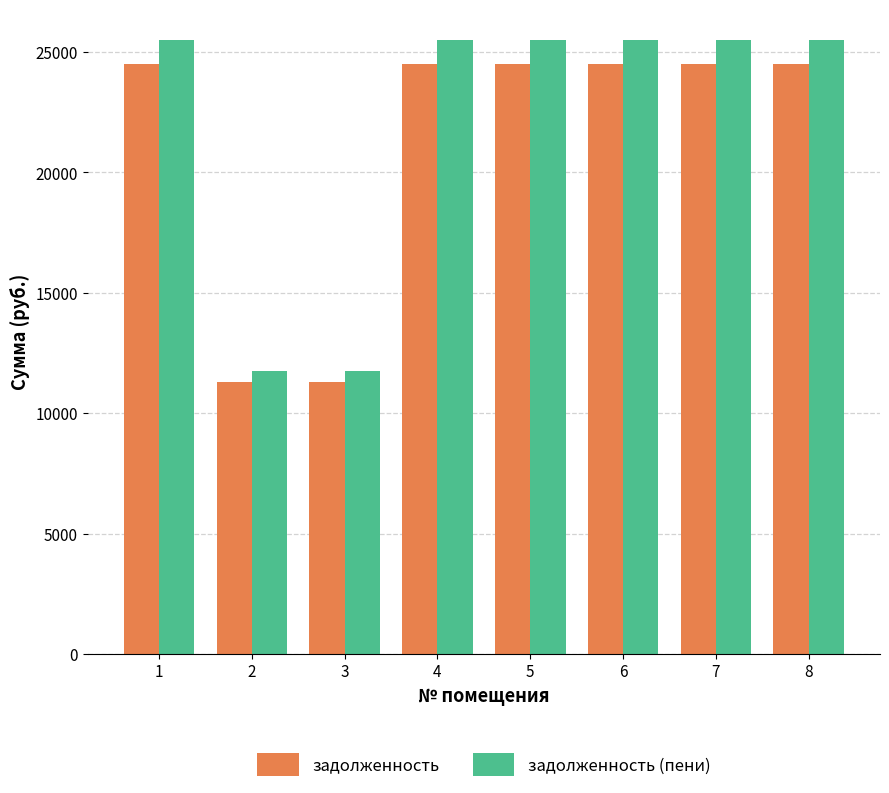

Are the bars horizontal?

No